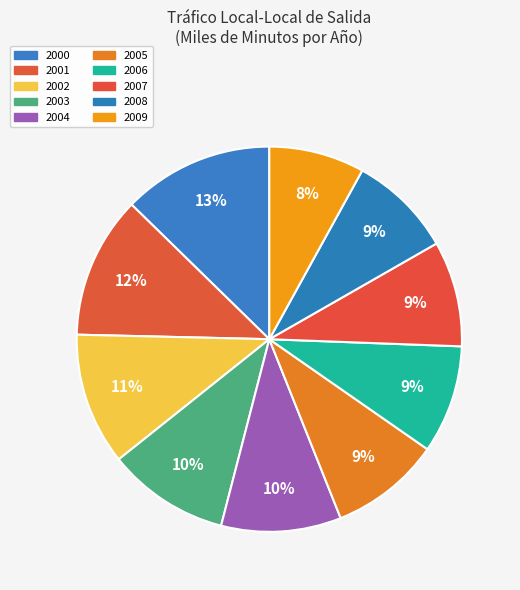

How many slices are in this pie chart?

10